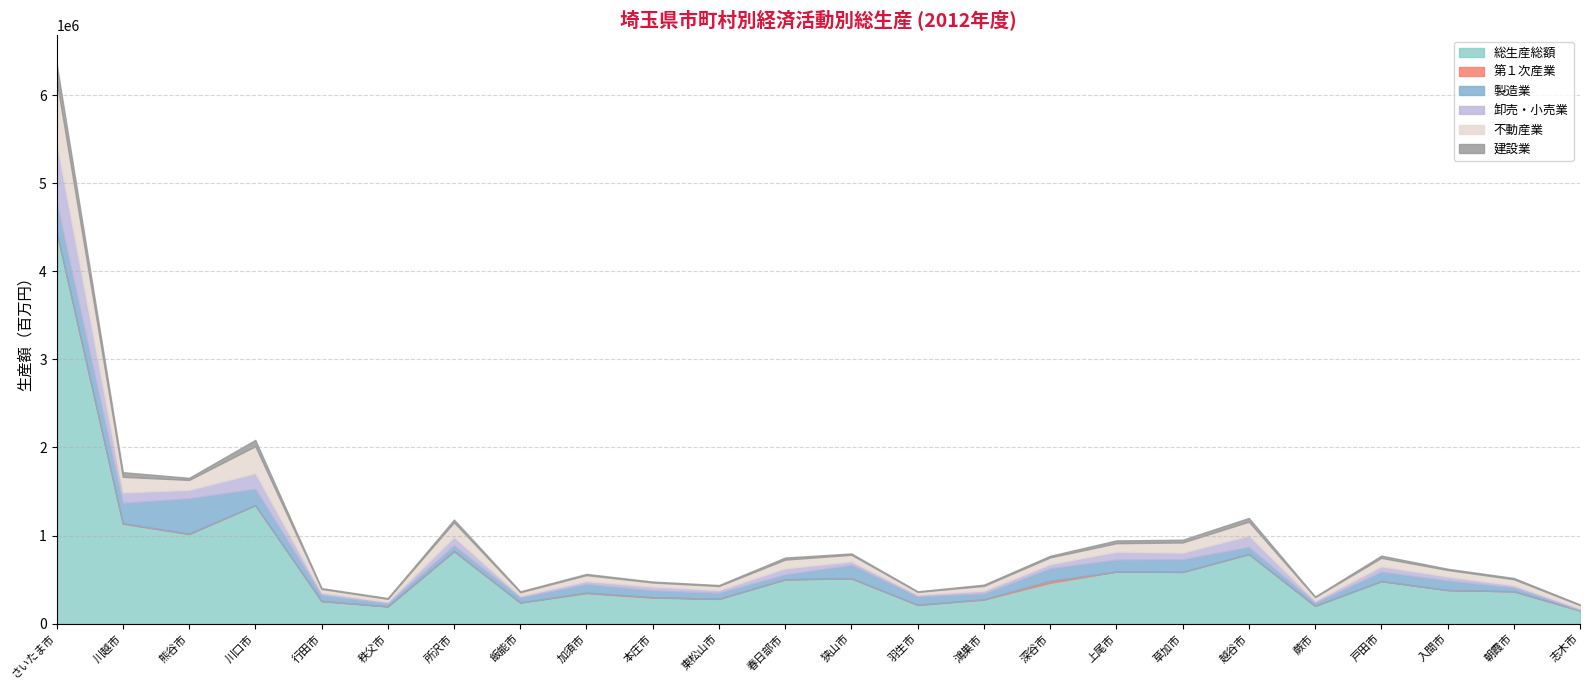

The value of 製造業 at 春日部市 is 54736. True or false?

True